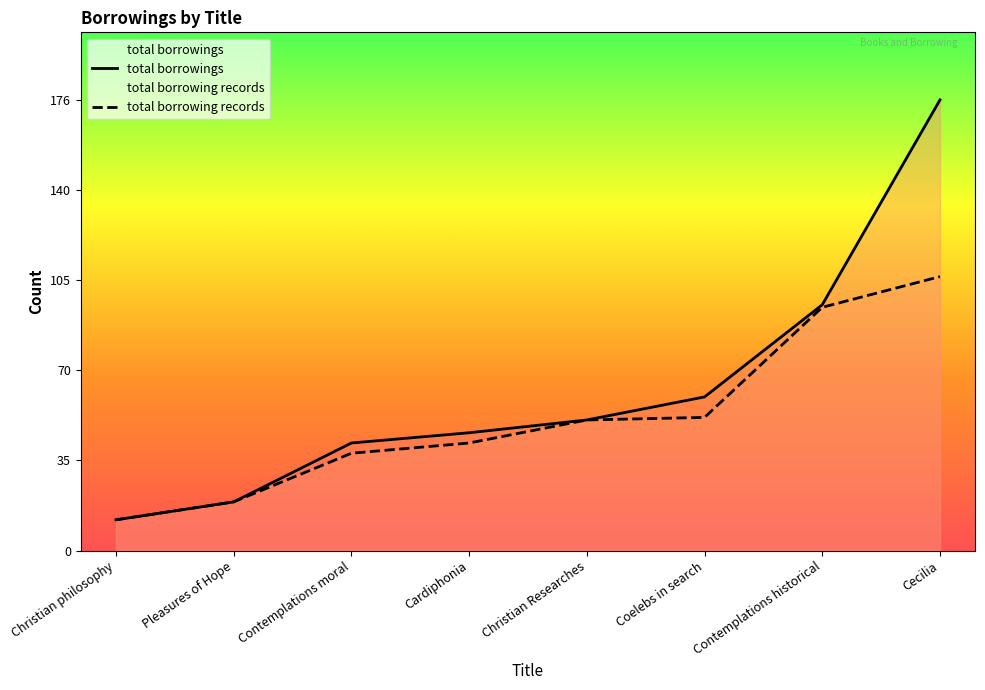

True or false: total borrowing records and total borrowings cross at least once.

False